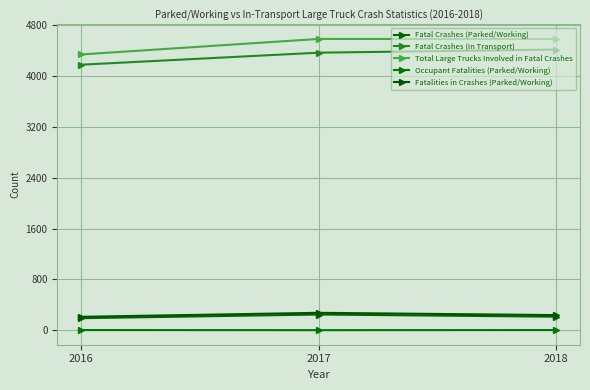

What is the smallest value displayed?

2